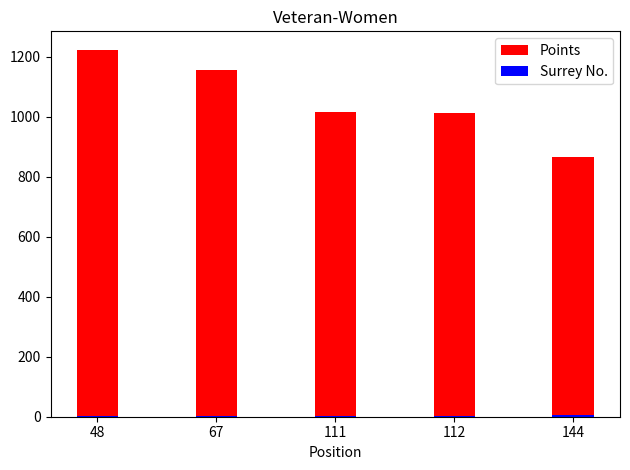

What is the maximum value for Surrey No.?

5